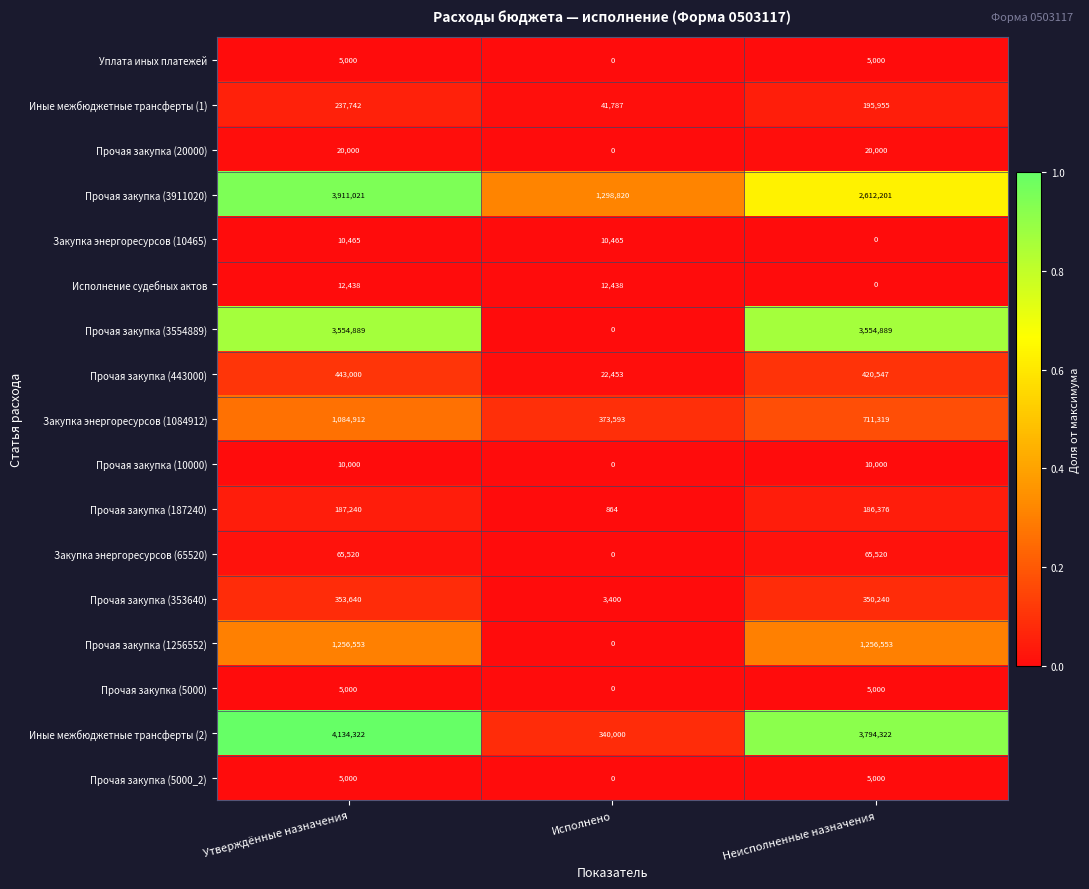

How many Прочая закупка (20000) values are between 0 and 20000?

3